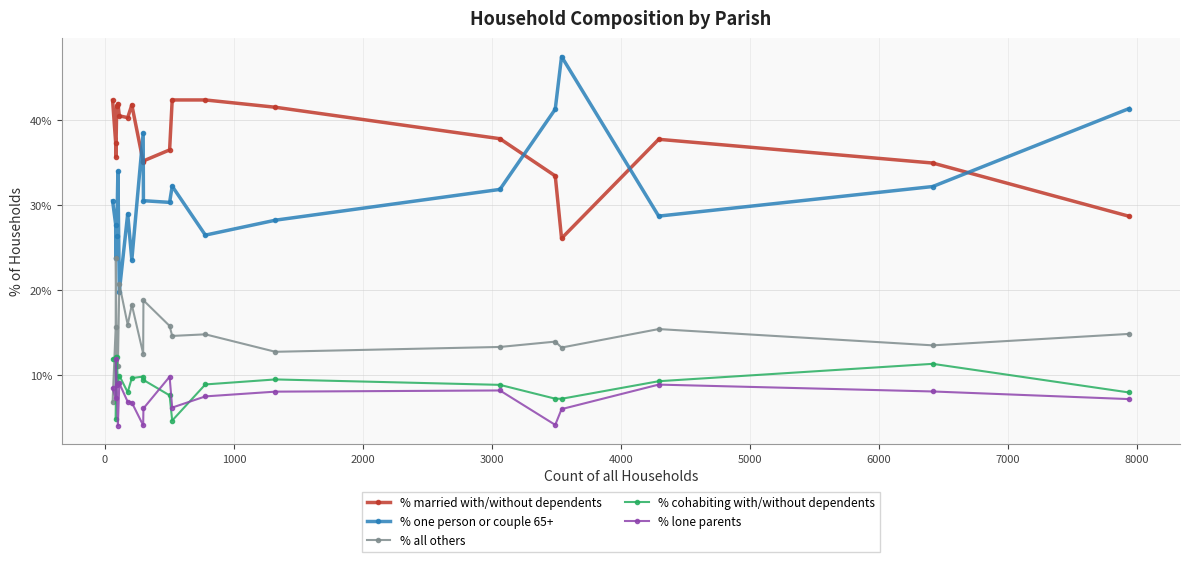

Which series has the largest total across all categories?

% married with/without dependents